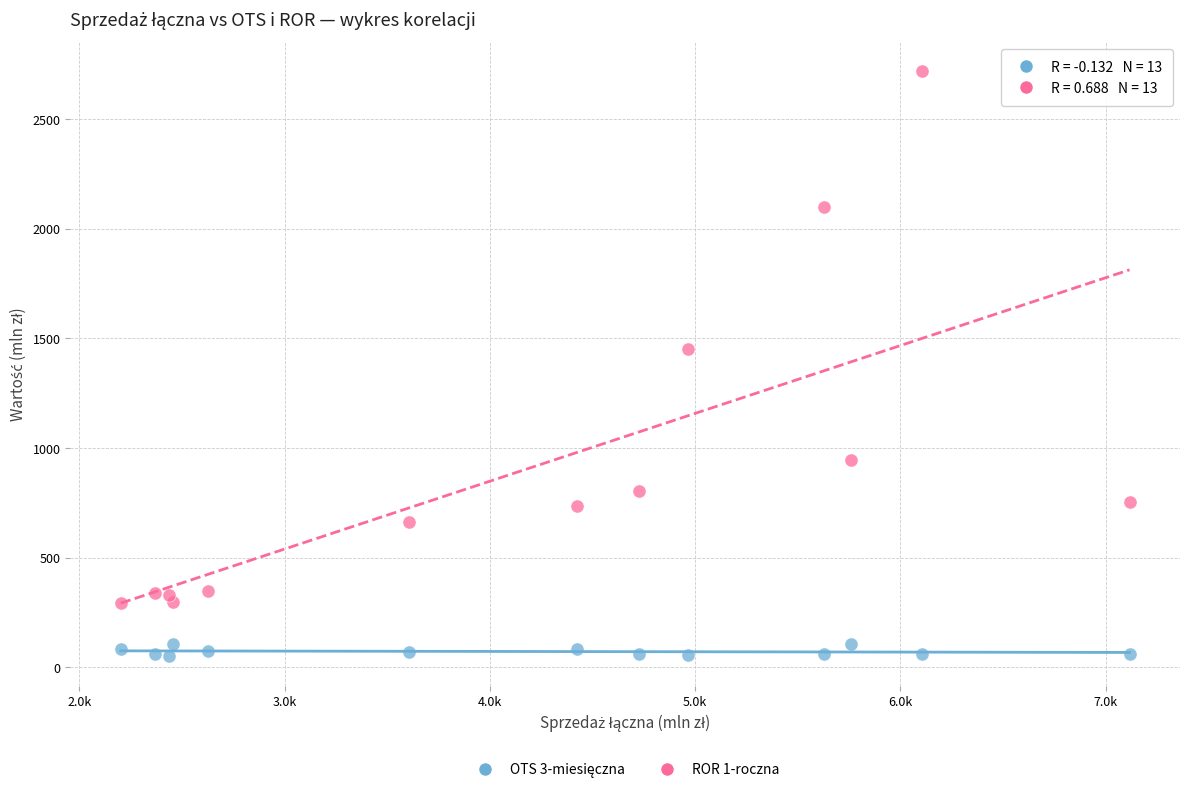

Across all data points, what is the range of X values (max minus min)?

4916.0